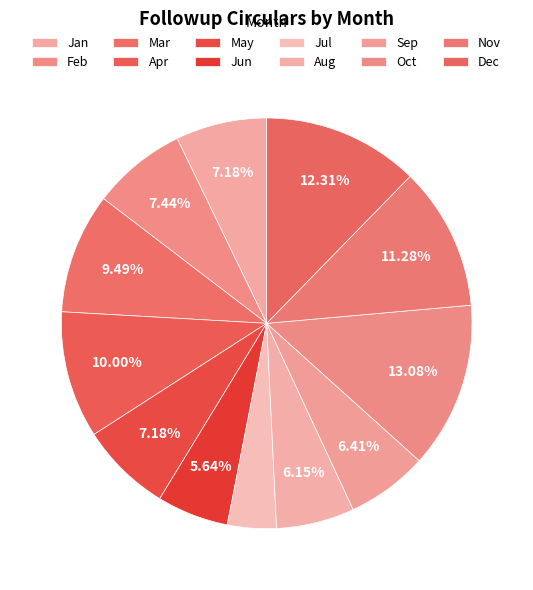

Between Jul and May, which is larger?

May